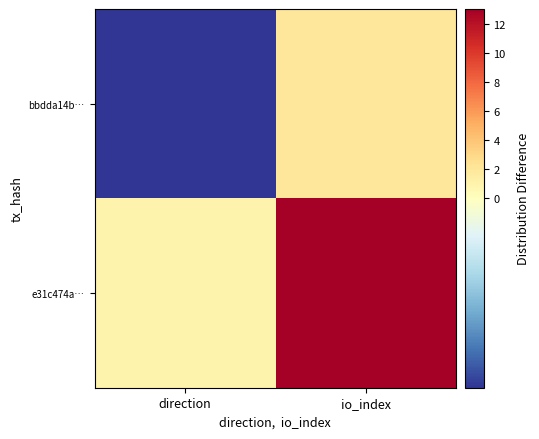

Reading right to left, transcribe all the data shown in this chart.

bbdda14b…: io_index=2	direction=-1
e31c474a…: io_index=13	direction=1